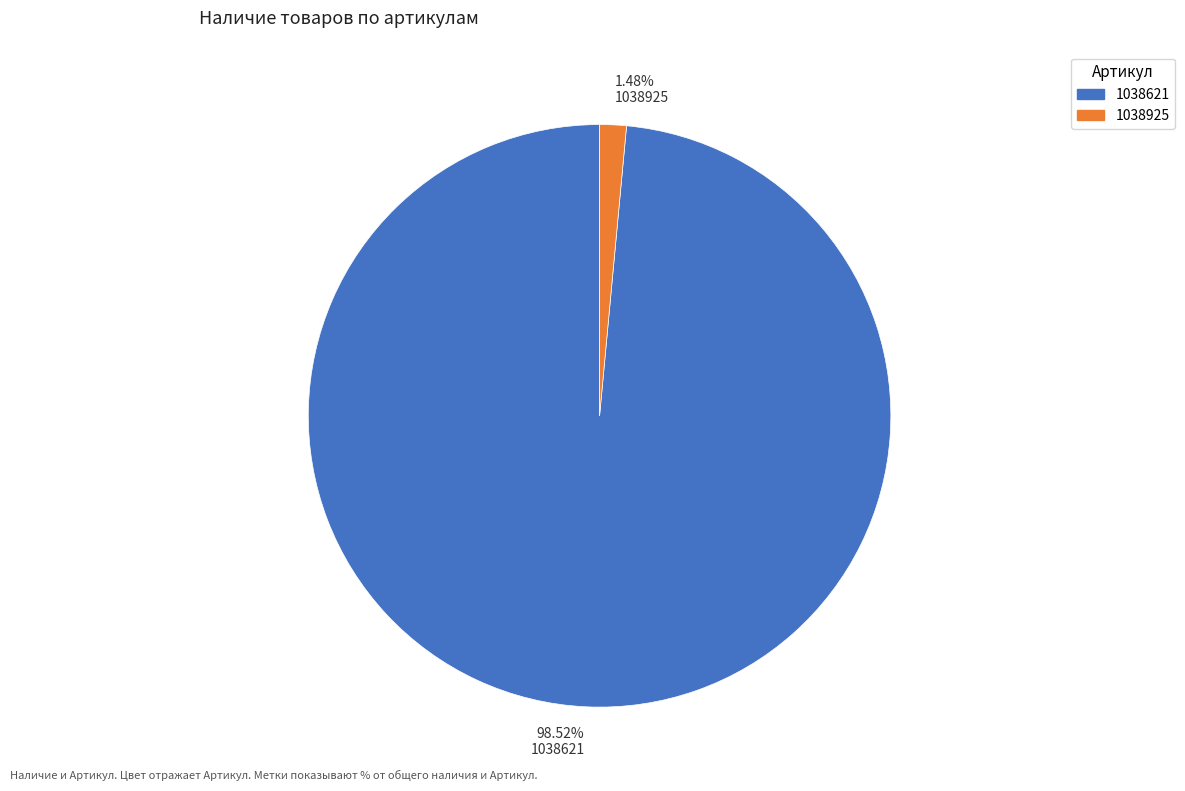

Which slice represents more than half of the pie?

98.52% 1038621